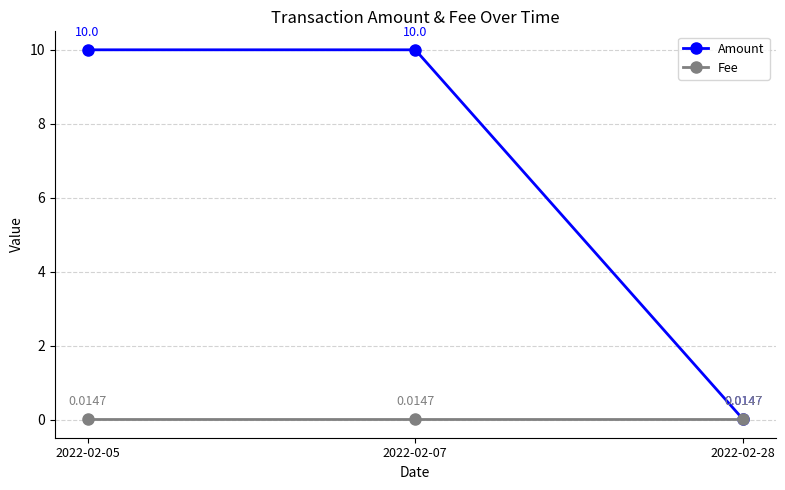

Is the value of Amount at 2022-02-05 greater than the value of Fee at 2022-02-05?

Yes